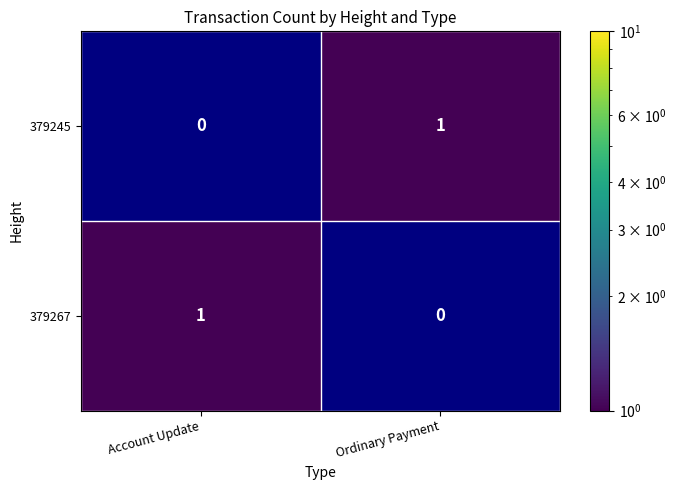

The 379267 series shows 0 at Account Update. True or false?

False